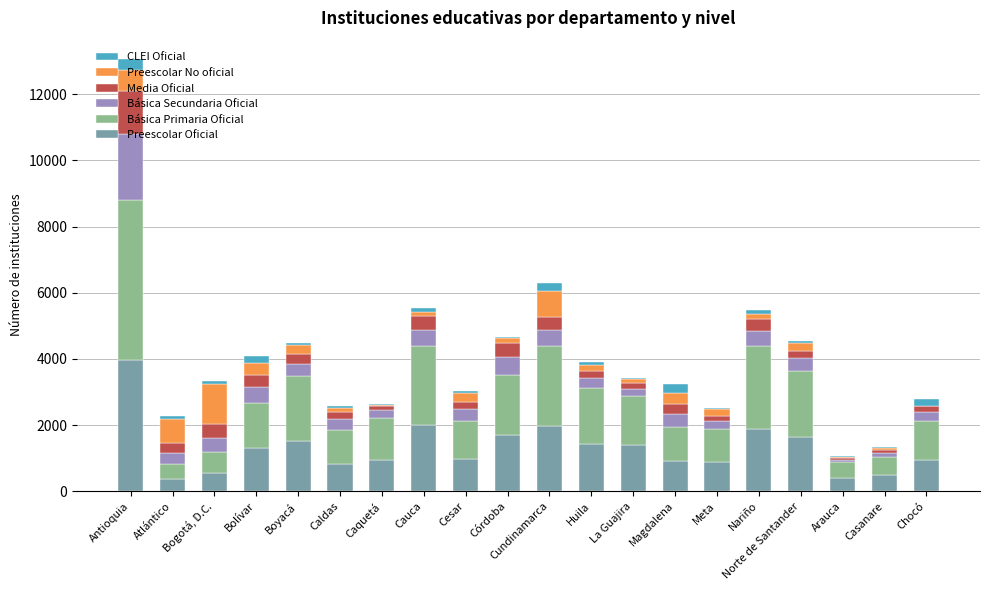

The value of Preescolar Oficial at Magdalena is 899. True or false?

True